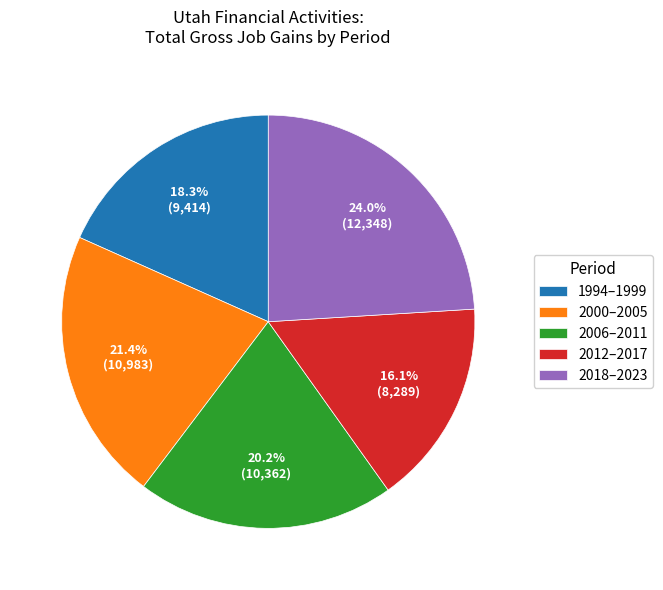

What is the ratio of the value at 1994–1999 to the value at 2012–2017?

1.1